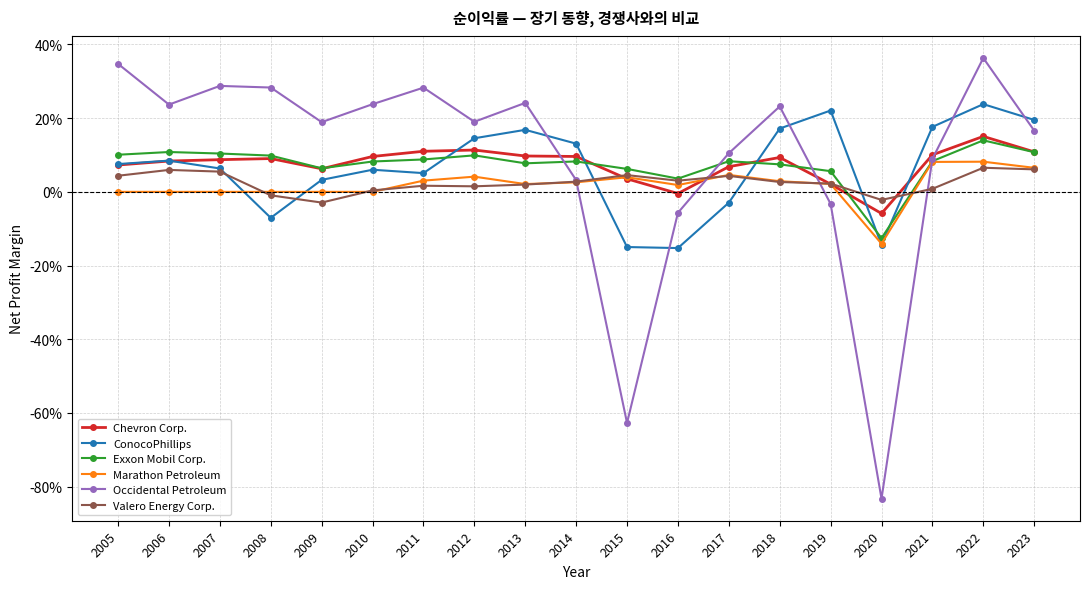

What are all the series names shown in the legend?

Chevron Corp., ConocoPhillips, Exxon Mobil Corp., Marathon Petroleum, Occidental Petroleum, Valero Energy Corp.